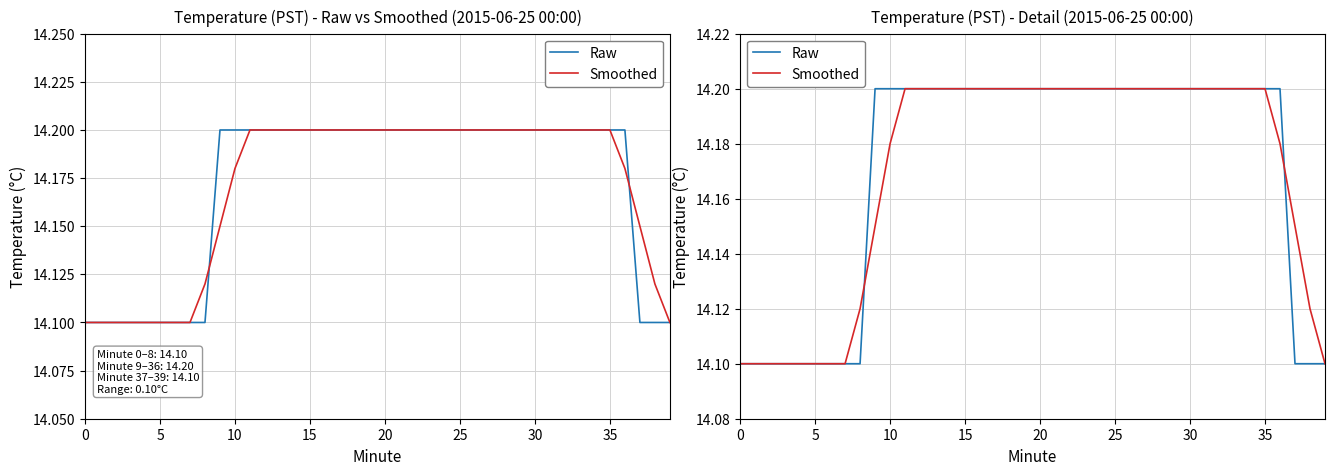

How many Smoothed values are between 14 and 15?

40